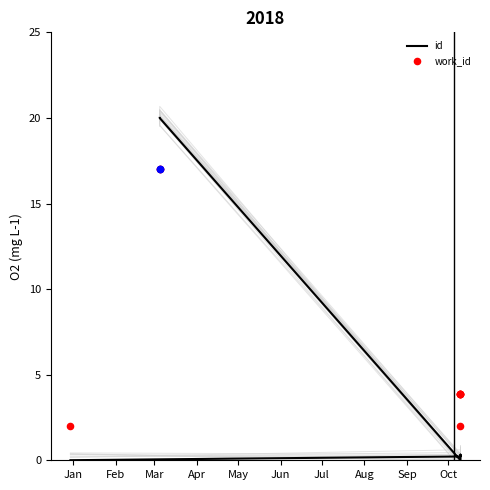

At how many categories does at least one series exceed 1?

9